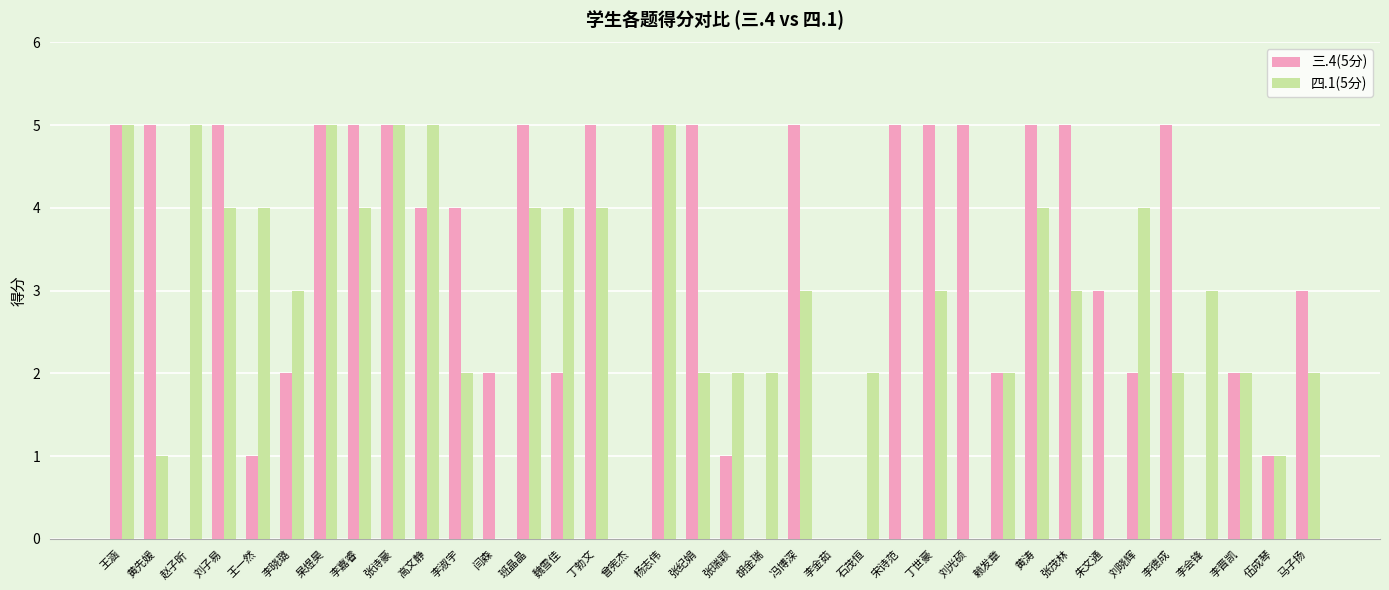

Is it true that 三.4(5分) equals 7 at 王涵?

False